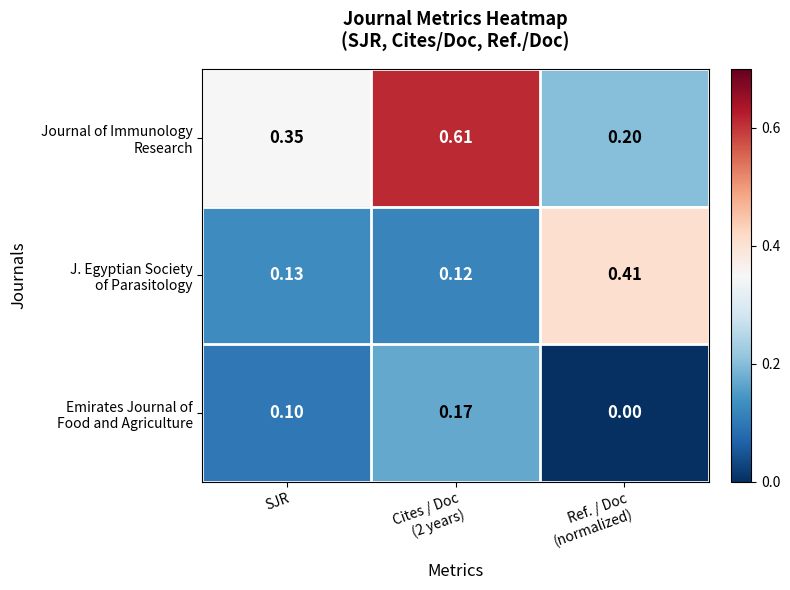

Which category has the lowest value across all series?

Ref. / Doc
(normalized)